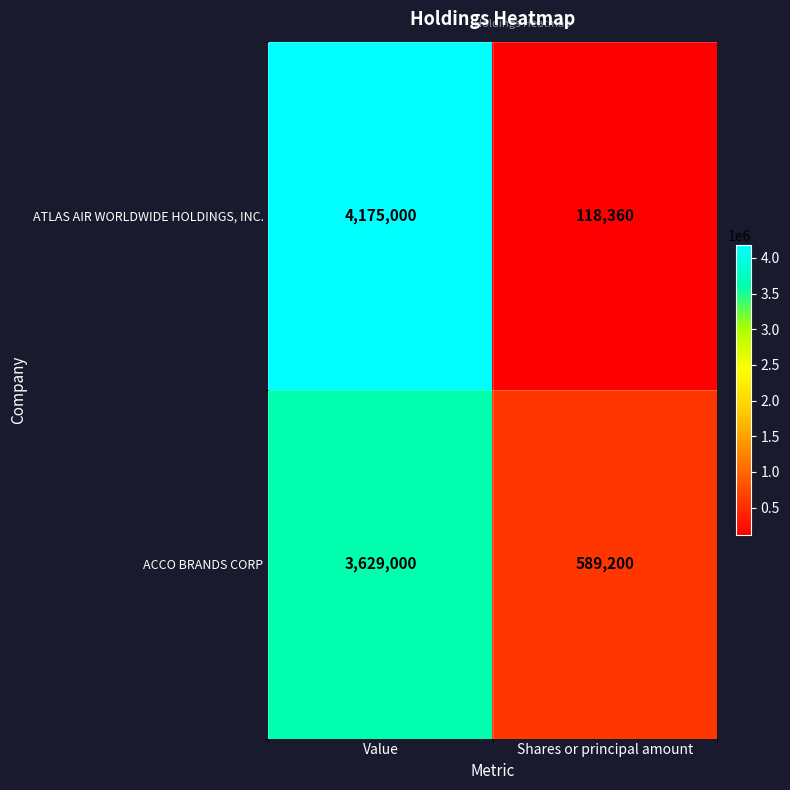

List the labels in order of ATLAS AIR WORLDWIDE HOLDINGS, INC. value, largest first.

Value, Shares or principal amount